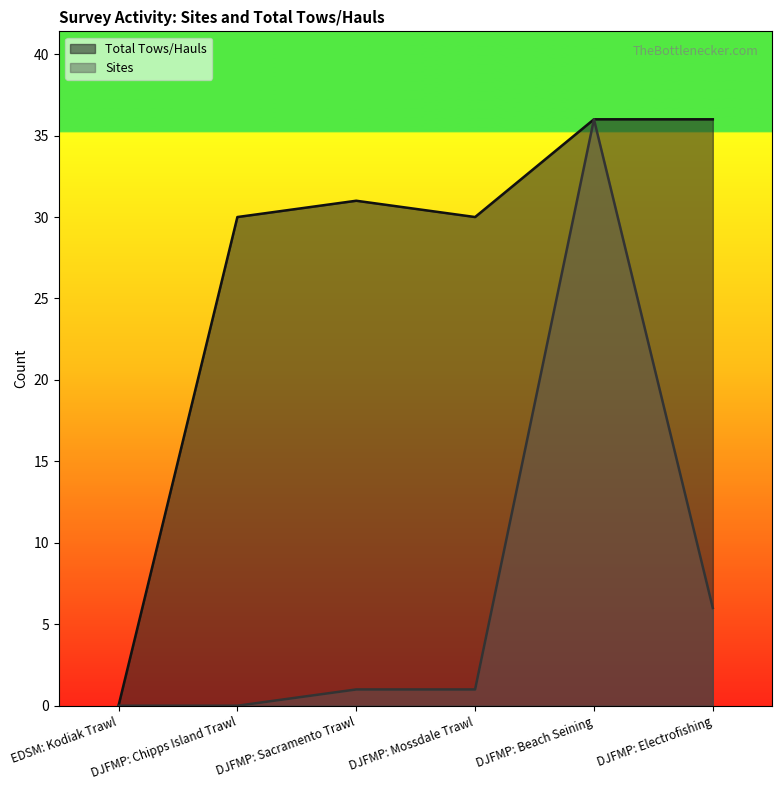

Read the Sites value at DJFMP: Beach Seining, to the nearest 10.

40